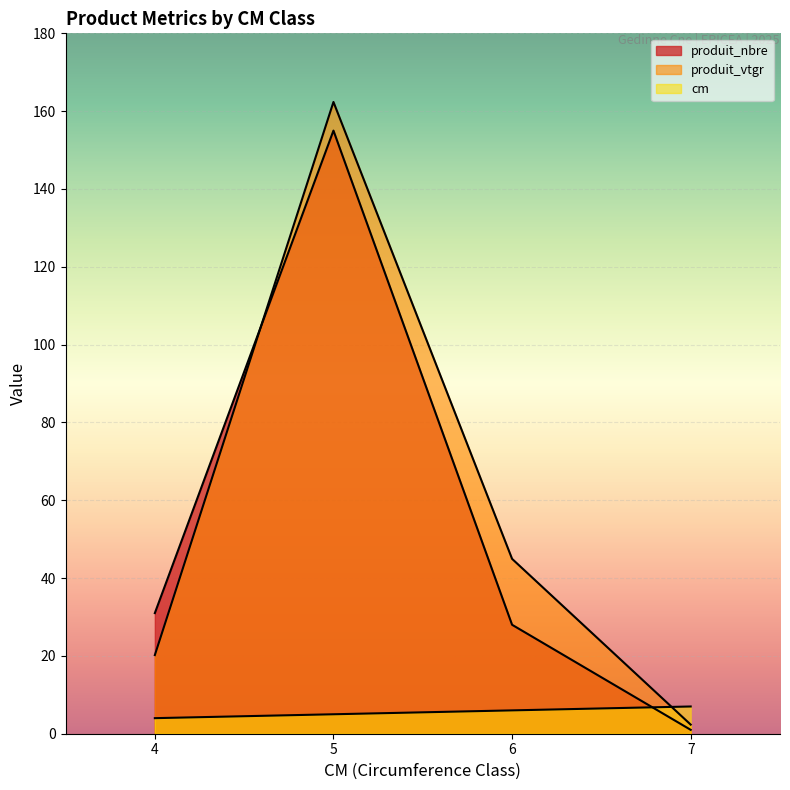

Between 7 and 4, which is larger?

7